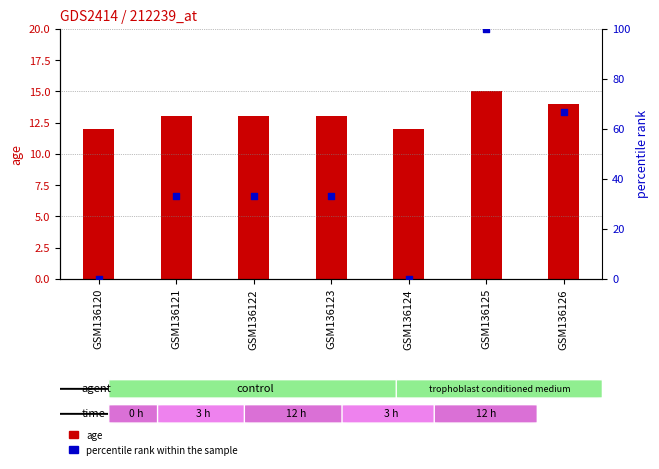

Which series reaches the maximum Y coordinate?

percentile rank within the sample